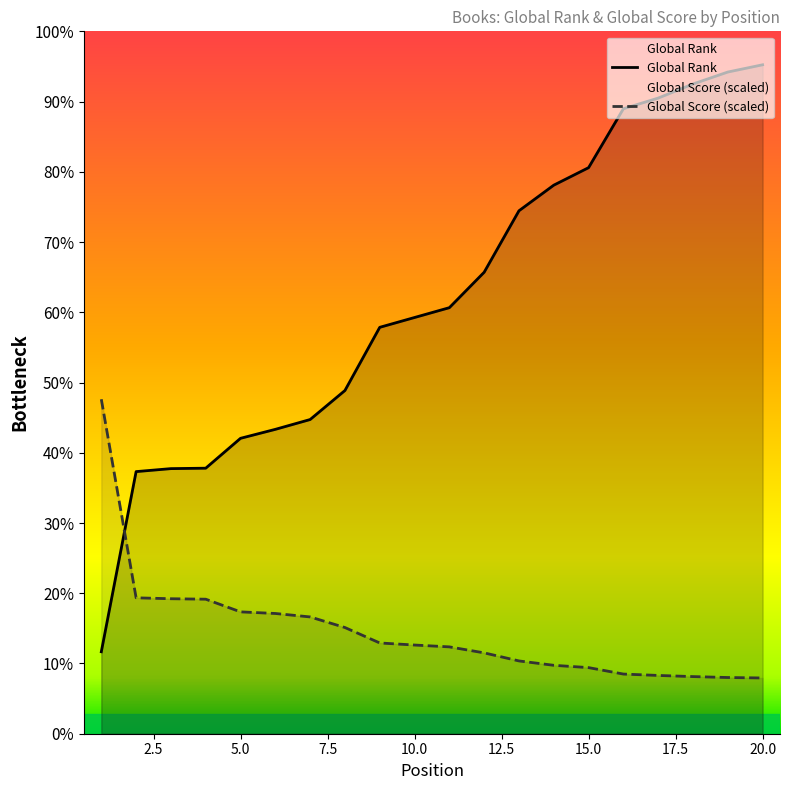

Which series has the largest total across all categories?

Global Rank